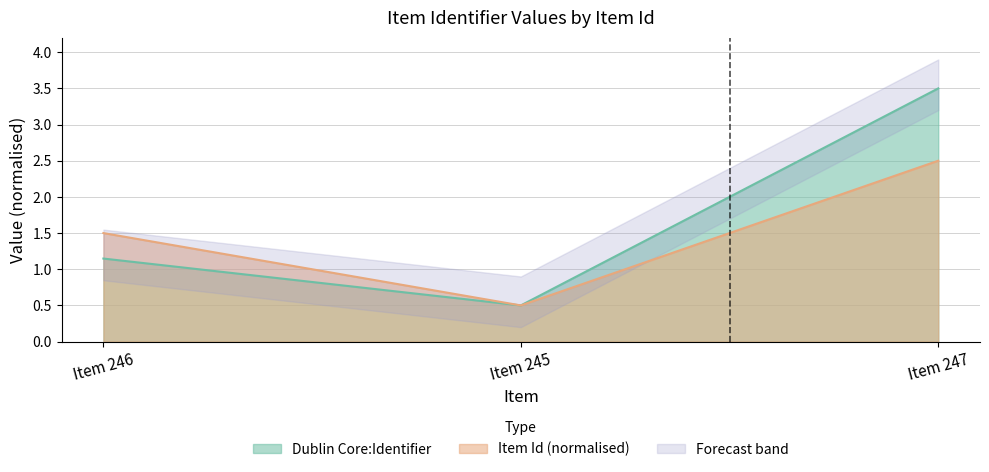

At Item 247, list the series in order from largest to smallest.

Dublin Core:Identifier, Item Id